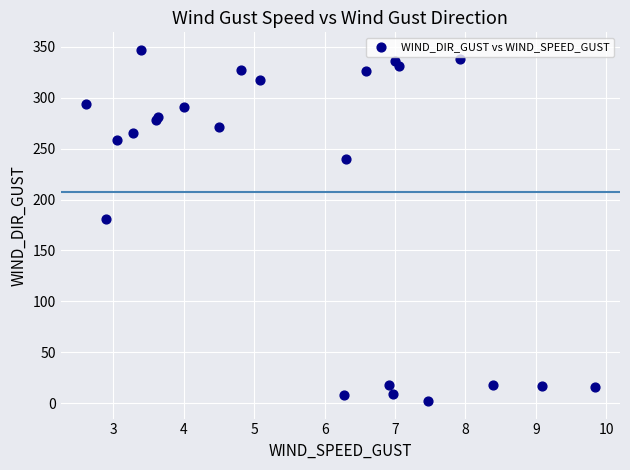

What Y value in the scatter plot is closest to 174?

181